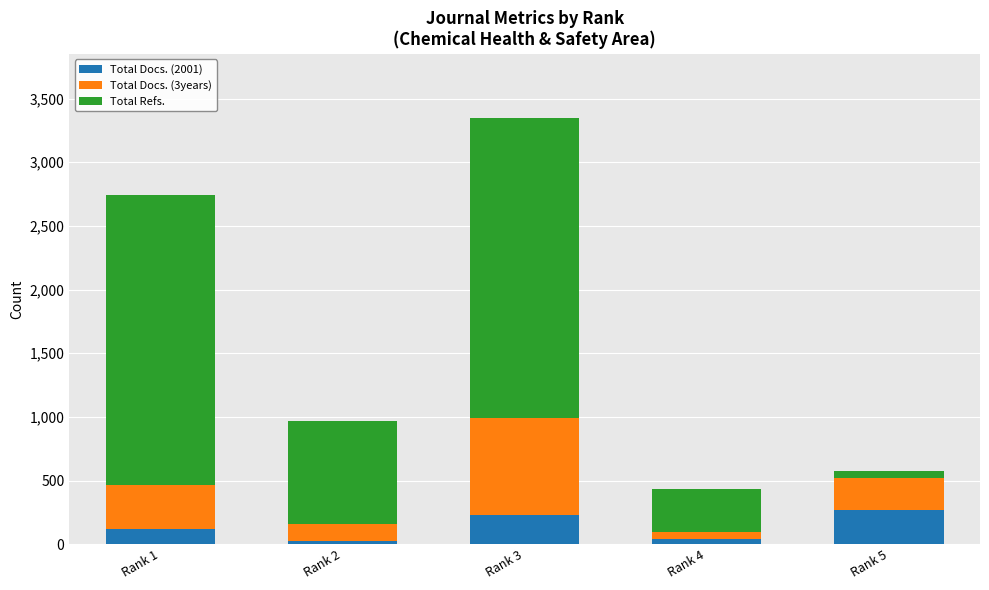

Where is Total Docs. (2001) nearest to the value 146?

Rank 1